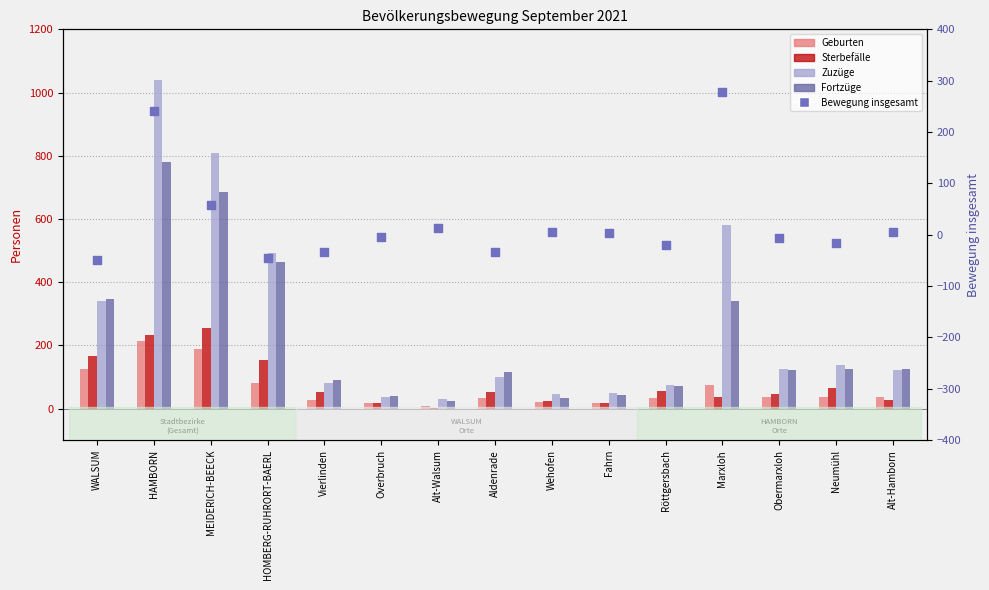

What is the total value across all series at HAMBORN?

2510